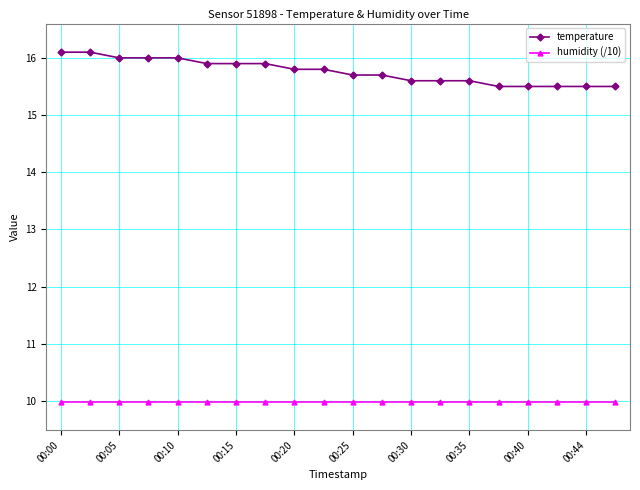

Count the number of data series in this chart.

2